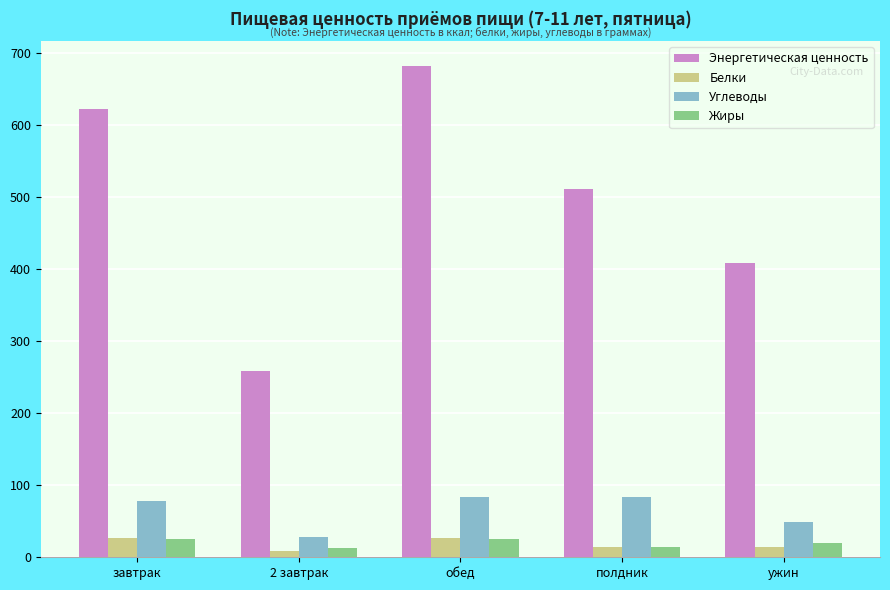

Which series has the largest range (max minus min)?

Энергетическая ценность